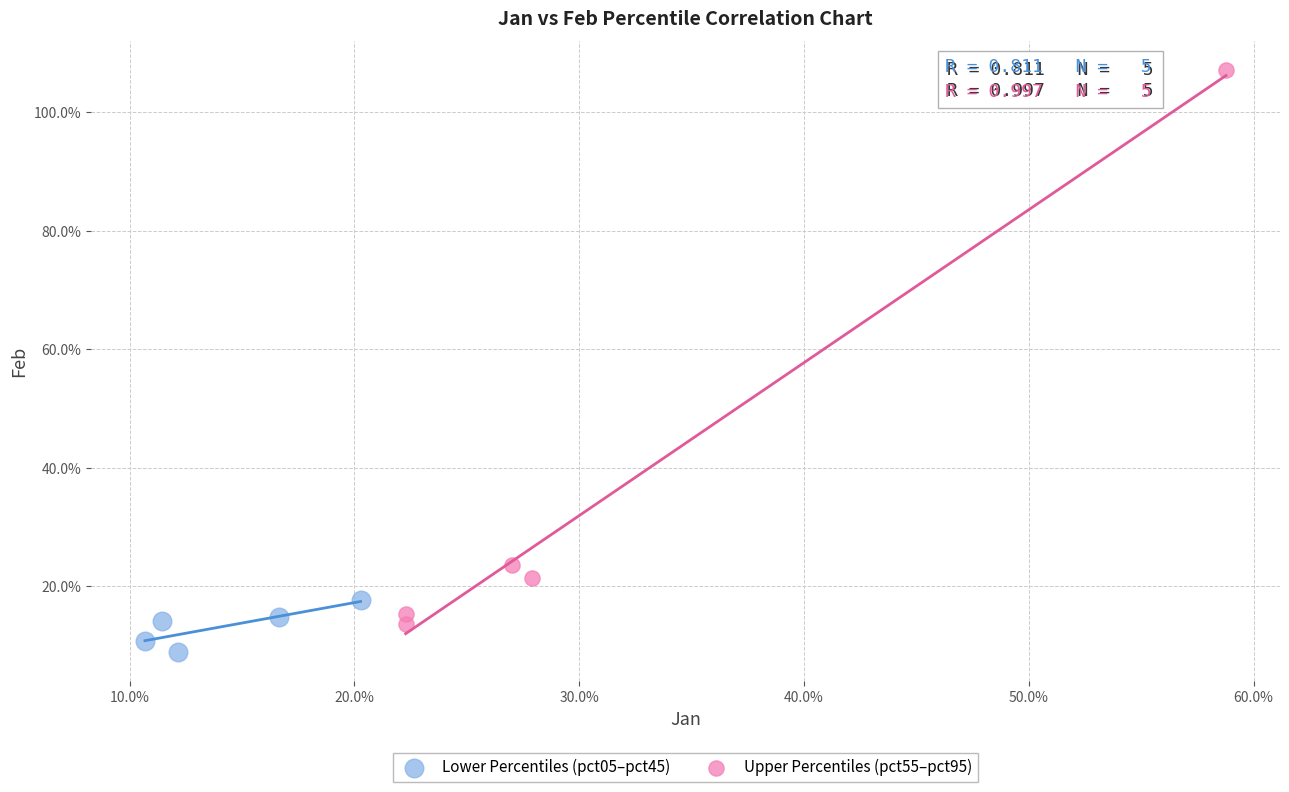

What are all the series names shown in the legend?

Lower Percentiles (pct05–pct45), Upper Percentiles (pct55–pct95)